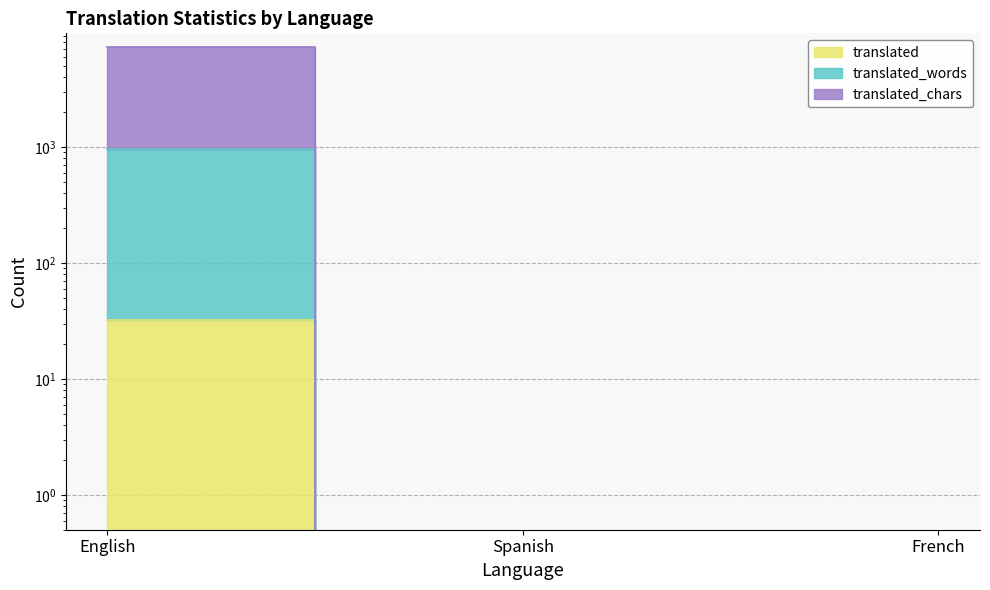

List the series in order of their peak value, lowest first.

translated, translated_words, translated_chars